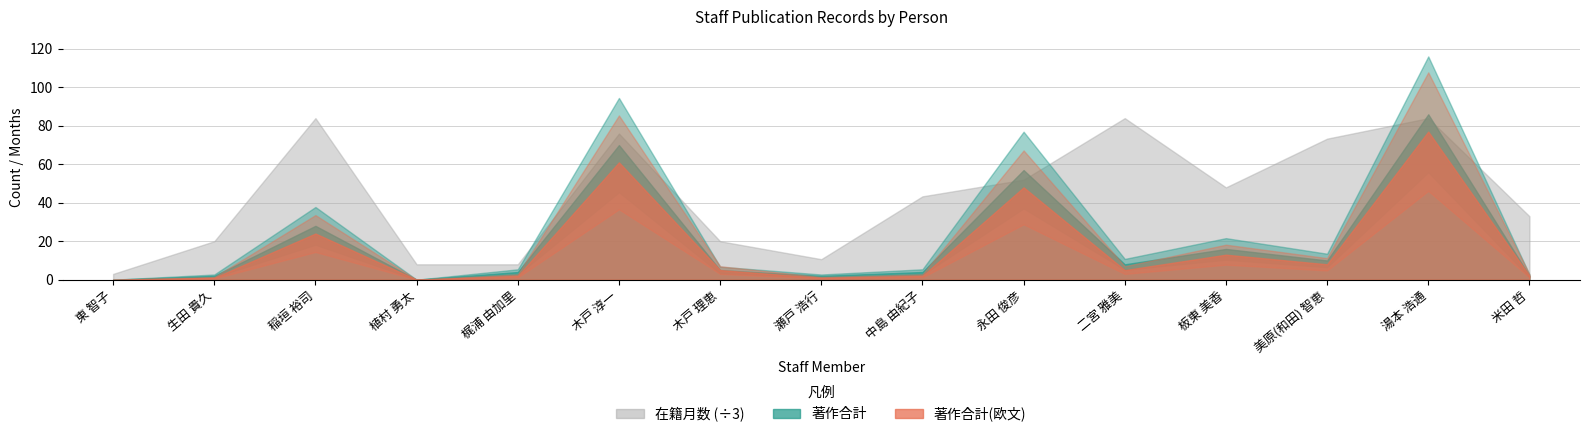

What are all the series names shown in the legend?

在籍月数, 著作合計, 著作合計(欧文)